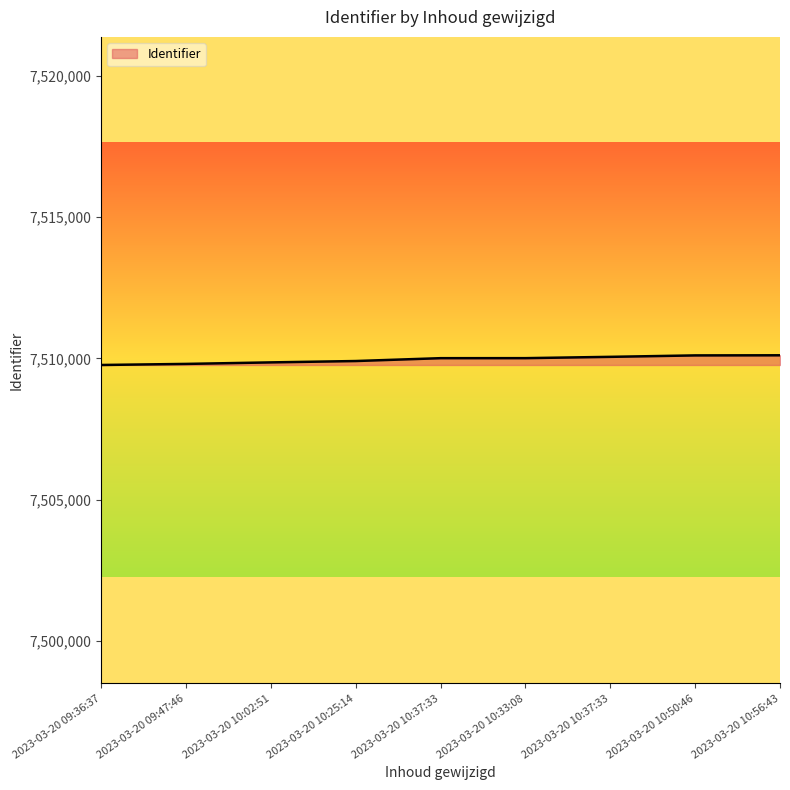

Does the chart display data point markers on the line(s)?

No